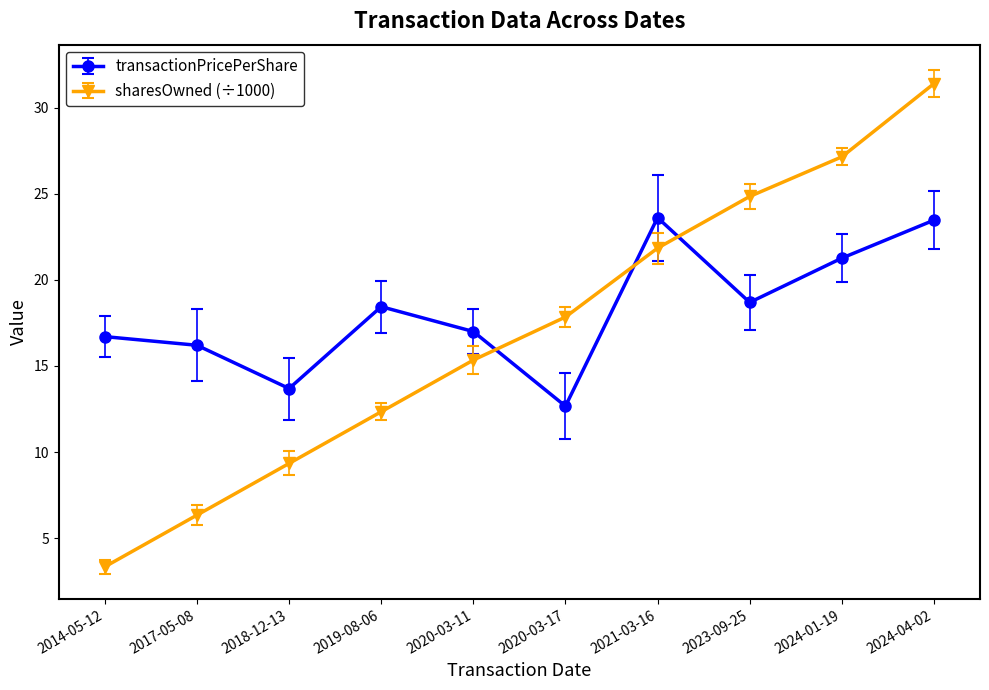

What is the difference between the second highest and second lowest values in the transactionPricePerShare series?

9.8